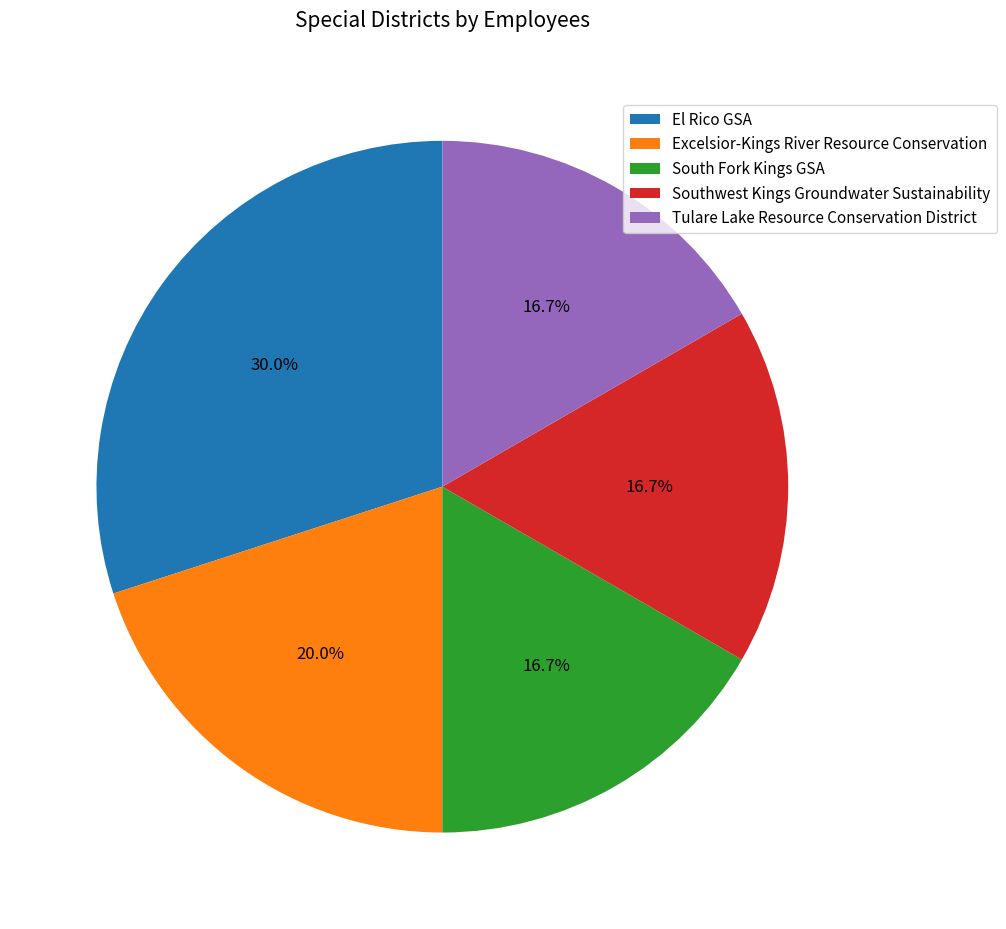

True or false: El Rico GSA accounts for 20% of the total.

False